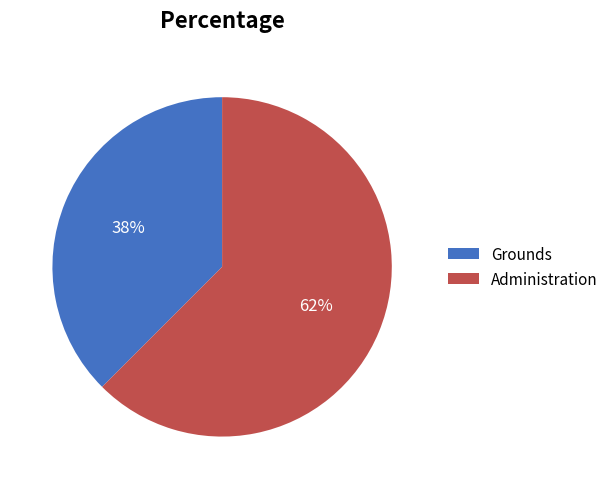

What is the ratio of the value at Grounds to the value at Administration?

0.6